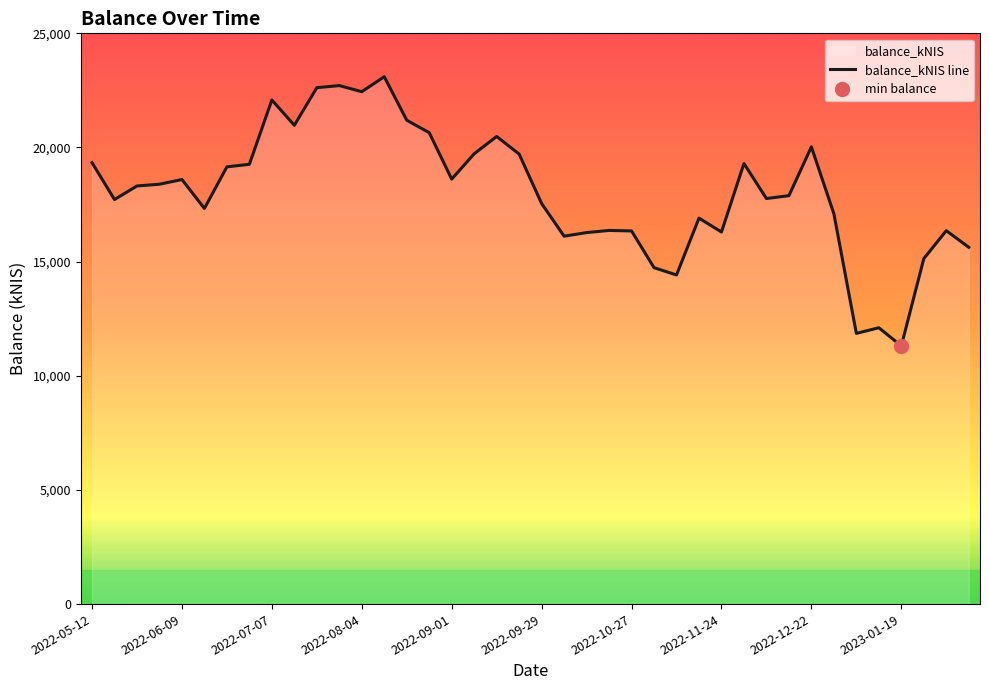

Reading left to right, extract all data points from this chart.

2022-05-12=19334.6	2022-05-19=17720.1	2022-05-26=18314.5	2022-06-02=18390.8	2022-06-09=18595.8	2022-06-16=17330.2	2022-06-23=19151.8	2022-06-30=19263.4	2022-07-07=22080.6	2022-07-14=20972.7	2022-07-21=22619.2	2022-07-28=22711.5	2022-08-04=22443.4	2022-08-11=23099.0	2022-08-18=21194.5	2022-08-25=20648.1	2022-09-01=18613.7	2022-09-08=19724.8	2022-09-15=20482.3	2022-09-22=19710.5	2022-09-29=17544.5	2022-10-06=16115.2	2022-10-13=16271.7	2022-10-20=16366.7	2022-10-27=16344.5	2022-11-03=14735.5	2022-11-10=14415.8	2022-11-17=16905.3	2022-11-24=16298.1	2022-12-01=19297.7	2022-12-08=17763.1	2022-12-15=17889.6	2022-12-22=20025.5	2022-12-29=17100.5	2023-01-05=11857.1	2023-01-12=12104.8	2023-01-19=11308.8	2023-01-26=15130.8	2023-02-02=16356.0	2023-02-09=15629.4